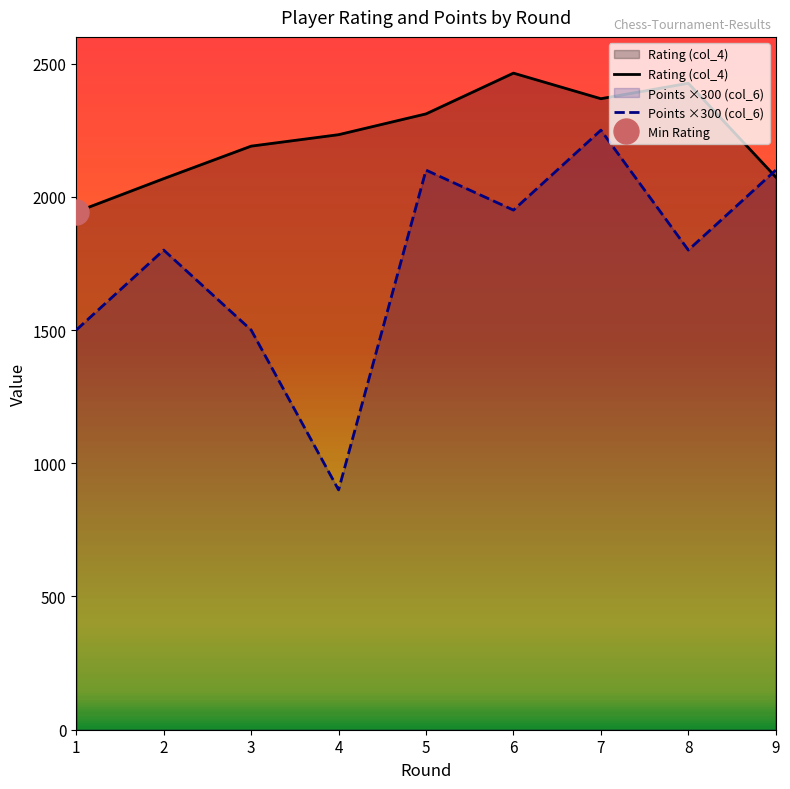

Reading left to right, list all the values displayed in this chart.

Rating (col_4): 1943	2068	2190	2233	2311	2464	2368	2426	2074
Points ×300 (col_6): 1500	1800	1500	900	2100	1950	2250	1800	2100